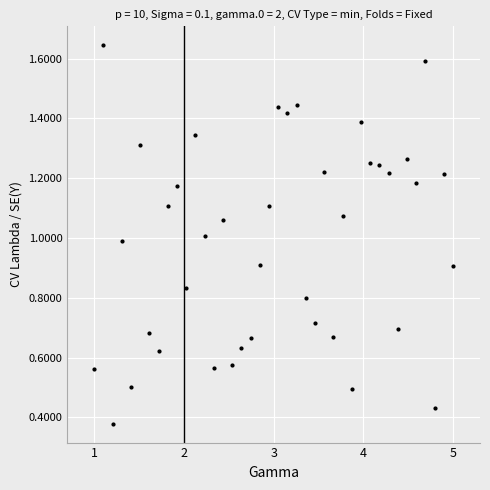

What is the average value?

1.0